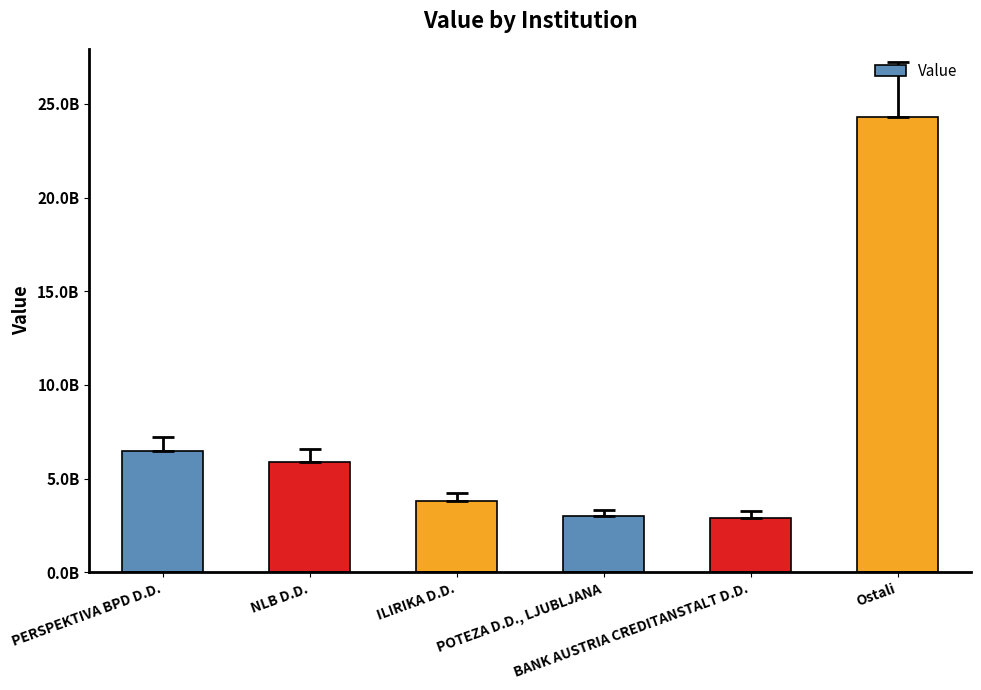

Read the value at BANK AUSTRIA CREDITANSTALT D.D..

2922338288.3